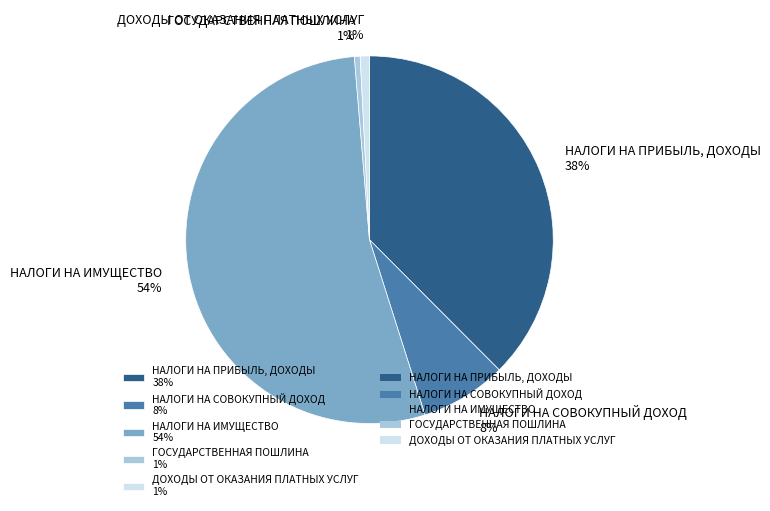

How many segments does this pie chart have?

5